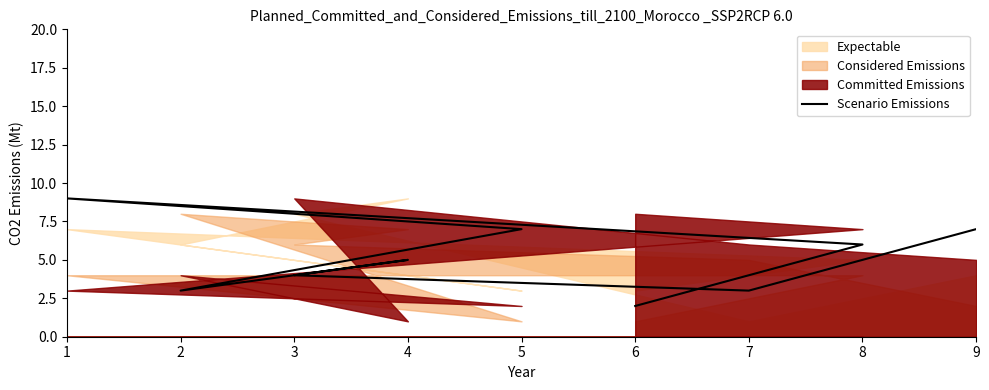

What is the sum of the values at 6 and 3?

6